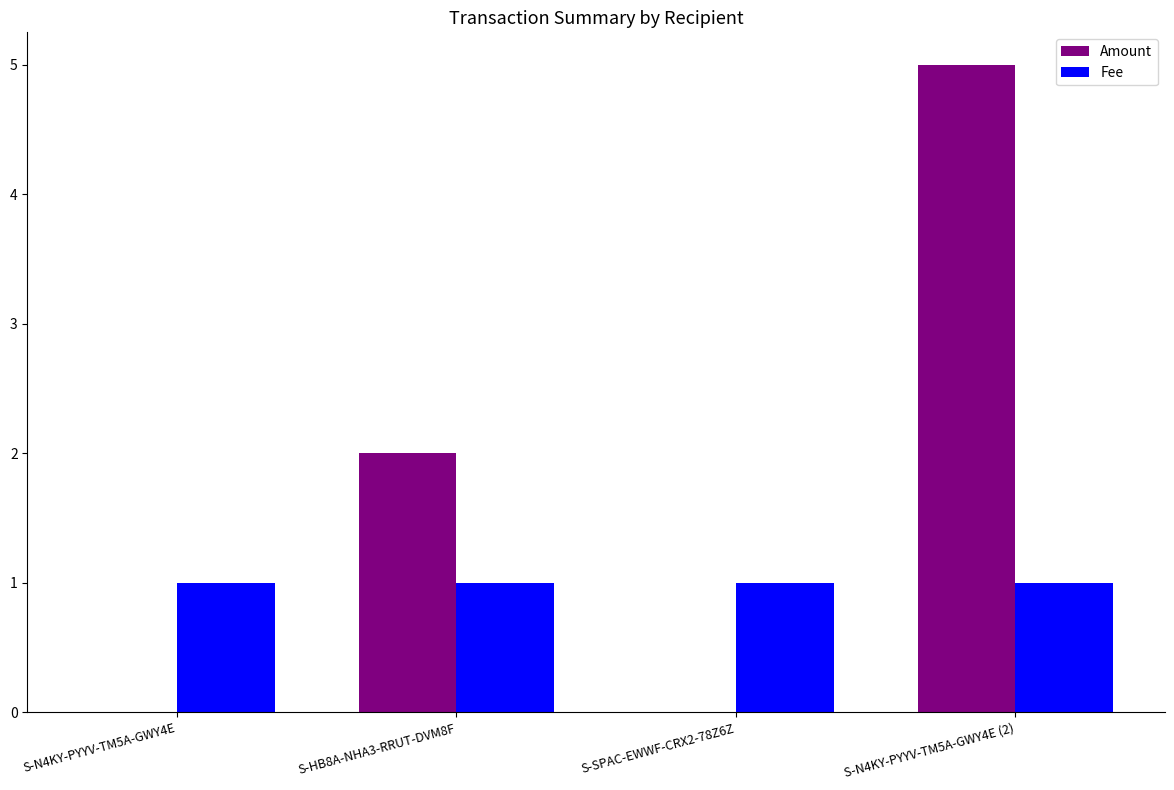

Which series has the largest range (max minus min)?

Amount